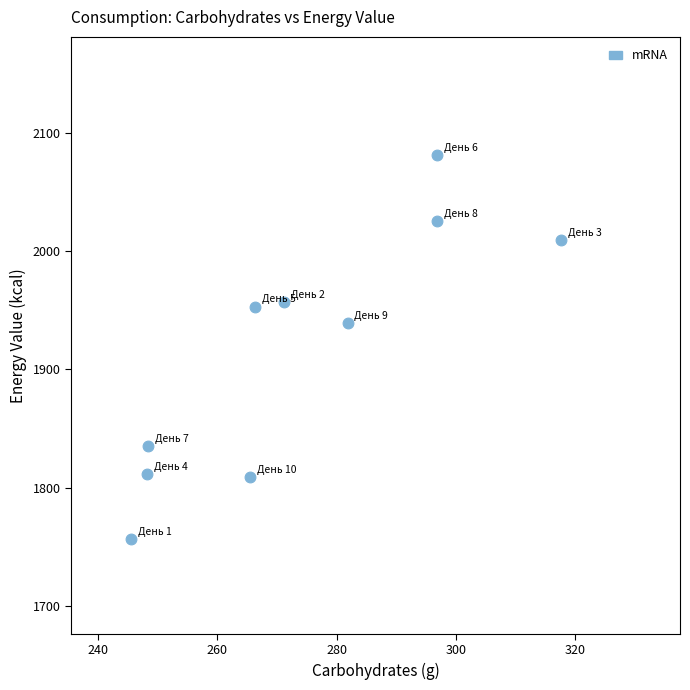

What is the average Y value?

1917.8